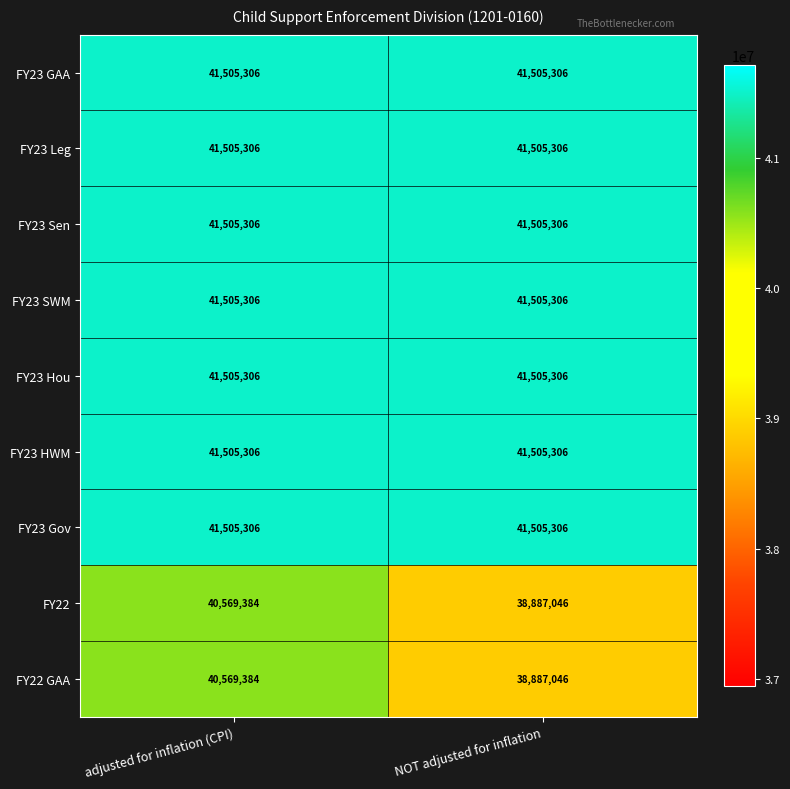

The FY23 Sen series shows 41505306 at adjusted for inflation (CPI). True or false?

True